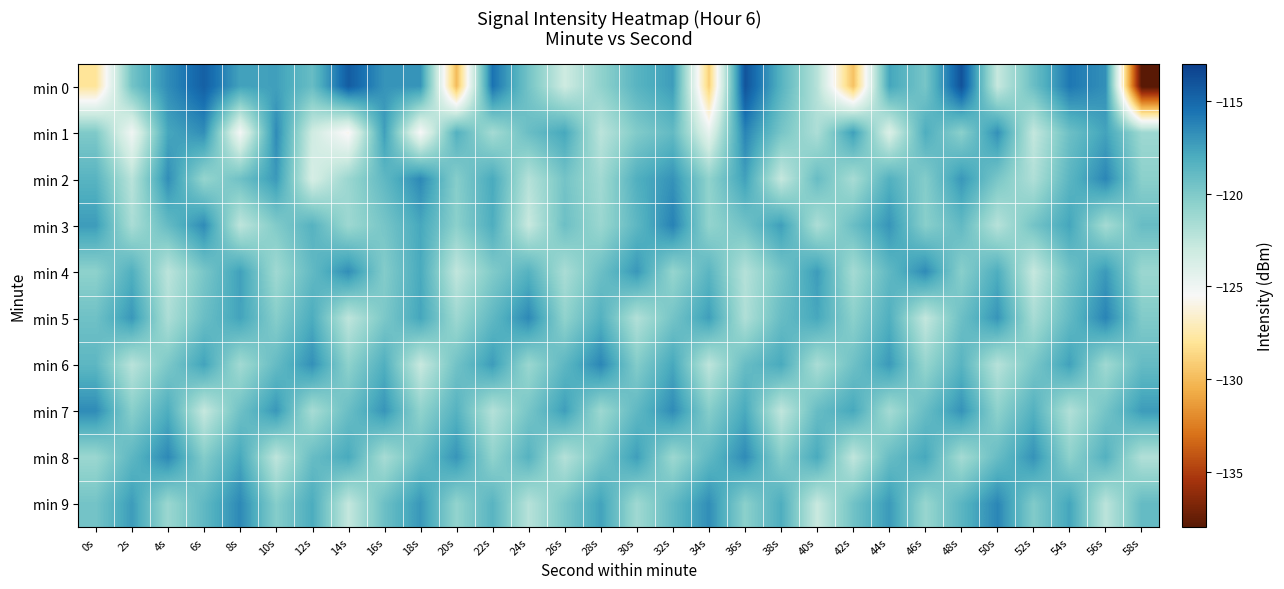

Reading left to right, what are all the values shown in this chart?

min 0: 0s=-127.9	2s=-119.6	4s=-116.6	6s=-114.7	8s=-117.6	10s=-117.5	12s=-119.1	14s=-114.5	16s=-117.0	18s=-117.0	20s=-130.0	22s=-115.6	24s=-119.6	26s=-123.1	28s=-120.7	30s=-118.5	32s=-117.3	34s=-129.0	36s=-114.1	38s=-118.4	40s=-122.2	42s=-129.7	44s=-117.7	46s=-119.7	48s=-114.0	50s=-122.9	52s=-119.2	54s=-115.8	56s=-116.8	58s=-138.3
min 1: 0s=-120.0	2s=-125.1	4s=-117.8	6s=-116.7	8s=-125.3	10s=-116.6	12s=-123.2	14s=-125.8	16s=-117.4	18s=-125.5	20s=-118.3	22s=-121.5	24s=-119.2	26s=-117.8	28s=-122.4	30s=-120.1	32s=-118.9	34s=-124.6	36s=-116.3	38s=-119.7	40s=-121.8	42s=-117.4	44s=-123.9	46s=-118.1	48s=-120.5	50s=-116.8	52s=-122.7	54s=-119.3	56s=-117.6	58s=-121.2
min 2: 0s=-118.5	2s=-122.3	4s=-116.7	6s=-120.9	8s=-119.4	10s=-117.2	12s=-123.6	14s=-121.1	16s=-118.8	18s=-116.5	20s=-120.3	22s=-117.9	24s=-122.1	26s=-119.6	28s=-121.4	30s=-118.2	32s=-116.9	34s=-120.7	36s=-117.5	38s=-122.8	40s=-119.1	42s=-121.6	44s=-118.3	46s=-120.2	48s=-117.1	50s=-119.8	52s=-121.9	54s=-118.6	56s=-116.4	58s=-120.5
min 3: 0s=-117.3	2s=-121.7	4s=-119.0	6s=-116.6	8s=-122.5	10s=-120.1	12s=-118.4	14s=-121.2	16s=-119.7	18s=-117.8	20s=-120.5	22s=-118.1	24s=-122.9	26s=-119.3	28s=-121.1	30s=-118.7	32s=-116.2	34s=-120.8	36s=-119.5	38s=-117.4	40s=-121.8	42s=-119.2	44s=-117.0	46s=-120.4	48s=-118.9	50s=-122.2	52s=-119.6	54s=-117.7	56s=-121.5	58s=-119.1
min 4: 0s=-120.6	2s=-118.2	4s=-122.4	6s=-119.8	8s=-117.5	10s=-121.3	12s=-118.9	14s=-116.7	16s=-120.2	18s=-117.9	20s=-122.6	22s=-120.1	24s=-118.4	26s=-121.7	28s=-119.3	30s=-117.1	32s=-120.9	34s=-118.6	36s=-122.1	38s=-119.7	40s=-117.3	42s=-121.5	44s=-118.8	46s=-116.6	48s=-120.4	50s=-118.1	52s=-122.8	54s=-119.5	56s=-117.2	58s=-121.1
min 5: 0s=-119.4	2s=-117.1	4s=-121.8	6s=-119.2	8s=-117.6	10s=-120.3	12s=-118.0	14s=-122.5	16s=-119.9	18s=-117.7	20s=-121.2	22s=-118.8	24s=-116.5	26s=-120.7	28s=-118.3	30s=-122.0	32s=-119.6	34s=-117.4	36s=-121.9	38s=-119.1	40s=-117.8	42s=-120.5	44s=-118.2	46s=-122.7	48s=-119.3	50s=-117.0	52s=-121.6	54s=-118.9	56s=-116.3	58s=-120.1
min 6: 0s=-118.7	2s=-122.3	4s=-119.9	6s=-117.6	8s=-121.4	10s=-119.0	12s=-116.8	14s=-120.6	16s=-118.2	18s=-122.9	20s=-119.5	22s=-117.3	24s=-121.1	26s=-118.7	28s=-116.4	30s=-120.2	32s=-117.8	34s=-122.5	36s=-119.1	38s=-117.9	40s=-121.7	42s=-119.4	44s=-117.2	46s=-120.9	48s=-118.5	50s=-122.2	52s=-119.8	54s=-117.5	56s=-121.3	58s=-119.0
min 7: 0s=-116.6	2s=-120.4	4s=-118.1	6s=-122.8	8s=-119.4	10s=-117.1	12s=-121.6	14s=-119.2	16s=-117.0	18s=-120.7	20s=-118.4	22s=-122.1	24s=-119.7	26s=-117.4	28s=-121.2	30s=-118.8	32s=-116.6	34s=-120.3	36s=-117.9	38s=-122.6	40s=-119.1	42s=-117.8	44s=-121.5	46s=-119.1	48s=-116.9	50s=-120.6	52s=-118.3	54s=-122.0	56s=-119.6	58s=-117.3
min 8: 0s=-121.1	2s=-118.7	4s=-116.5	6s=-120.2	8s=-117.8	10s=-122.5	12s=-119.1	14s=-117.9	16s=-121.6	18s=-119.2	20s=-117.0	22s=-120.7	24s=-118.4	26s=-122.1	28s=-119.7	30s=-117.4	32s=-121.2	34s=-118.8	36s=-116.6	38s=-120.3	40s=-117.9	42s=-122.6	44s=-119.1	46s=-117.8	48s=-121.5	50s=-119.1	52s=-116.9	54s=-120.6	56s=-118.3	58s=-122.0
min 9: 0s=-119.6	2s=-117.3	4s=-121.1	6s=-118.8	8s=-116.5	10s=-120.3	12s=-118.0	14s=-122.7	16s=-119.3	18s=-117.1	20s=-120.8	22s=-118.5	24s=-122.2	26s=-119.8	28s=-117.6	30s=-121.3	32s=-118.9	34s=-116.7	36s=-120.5	38s=-118.1	40s=-122.9	42s=-119.5	44s=-117.2	46s=-121.0	48s=-118.6	50s=-116.4	52s=-120.1	54s=-117.7	56s=-122.4	58s=-119.0